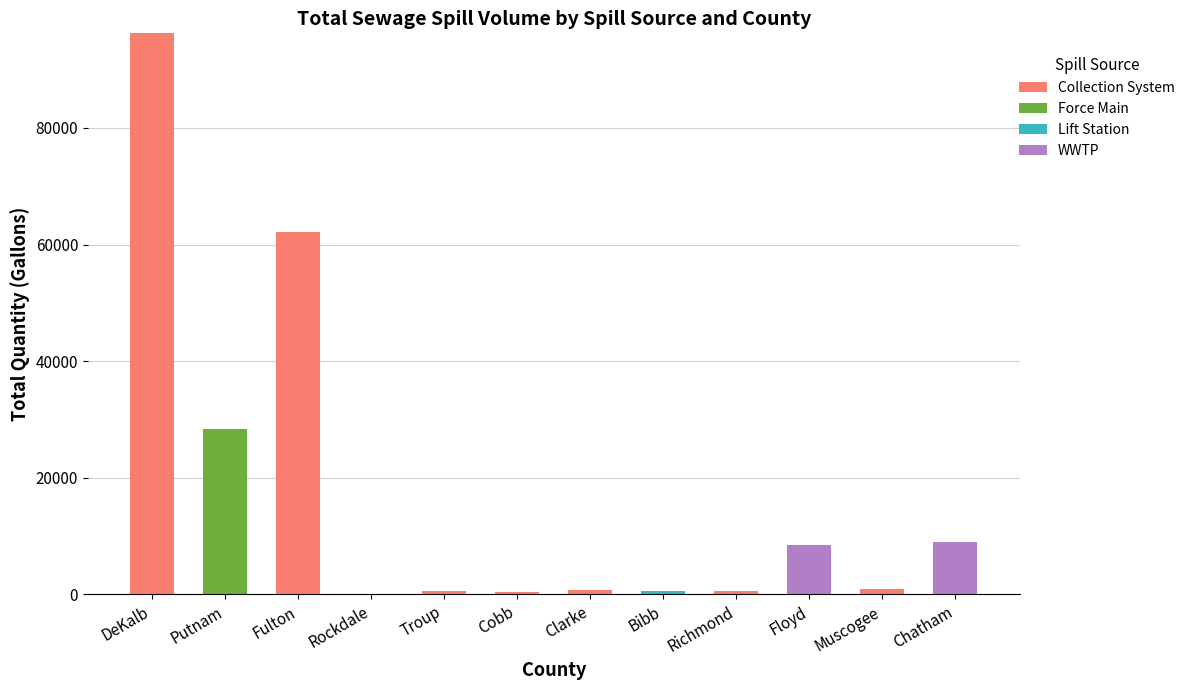

True or false: Collection System has a value of -60231 at Putnam.

False